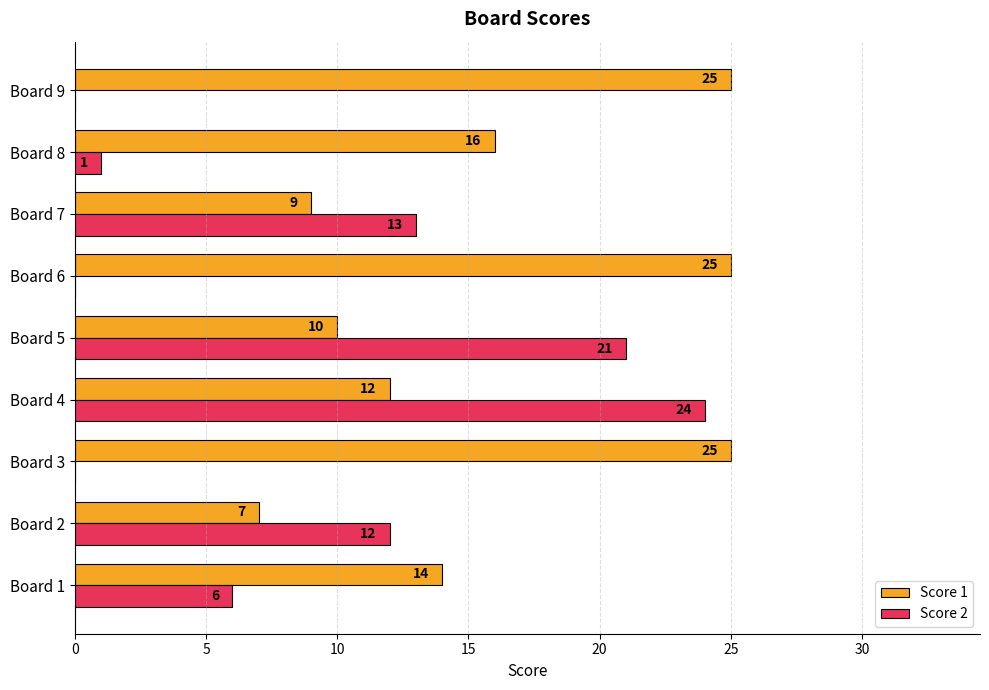

The Score 2 series shows 12 at Board 2. True or false?

True